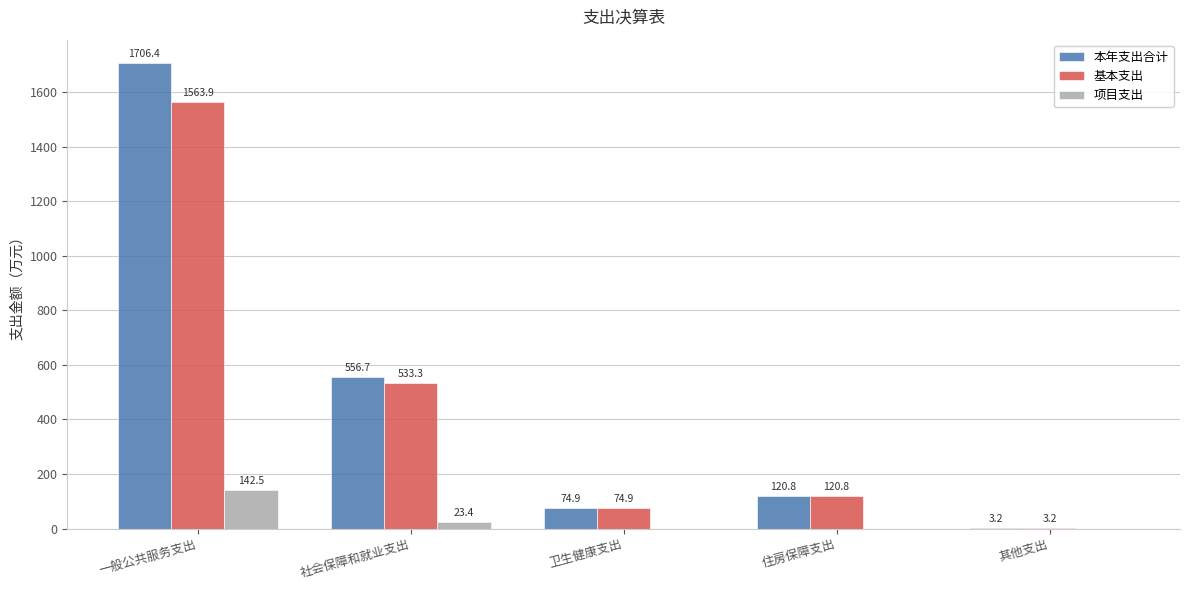

Reading right to left, list all the values displayed in this chart.

本年支出合计: 其他支出=3.2	住房保障支出=120.8	卫生健康支出=74.9	社会保障和就业支出=556.7	一般公共服务支出=1706.4
基本支出: 其他支出=3.2	住房保障支出=120.8	卫生健康支出=74.9	社会保障和就业支出=533.3	一般公共服务支出=1563.9
项目支出: 其他支出=0.0	住房保障支出=0.0	卫生健康支出=0.0	社会保障和就业支出=23.4	一般公共服务支出=142.5